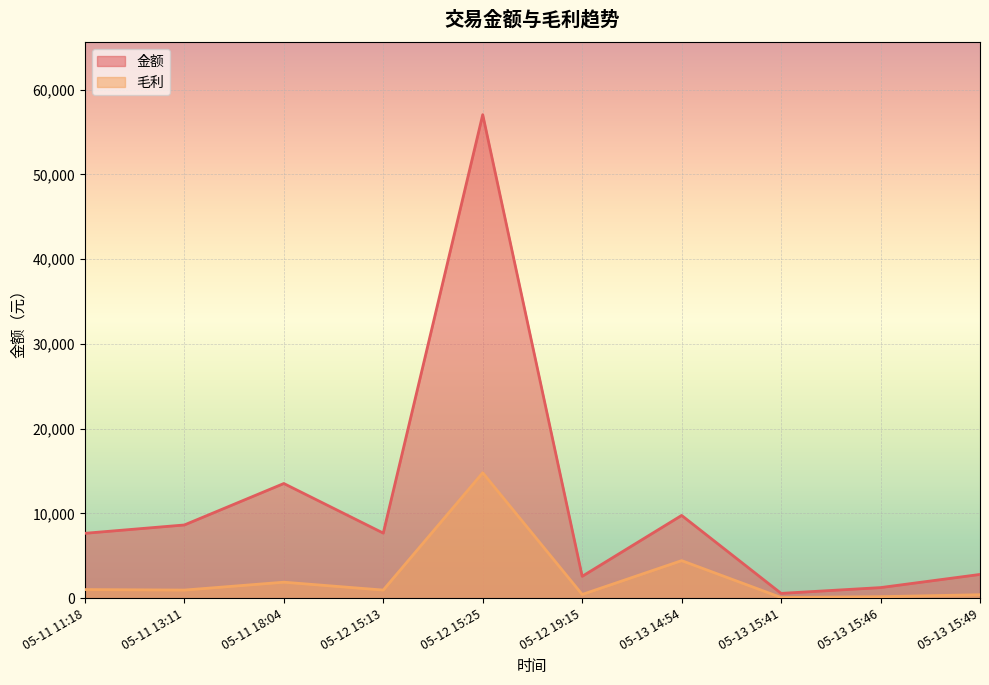

Is the value of 金额 at 05-12 15:13 greater than the value of 毛利 at 05-12 15:13?

Yes